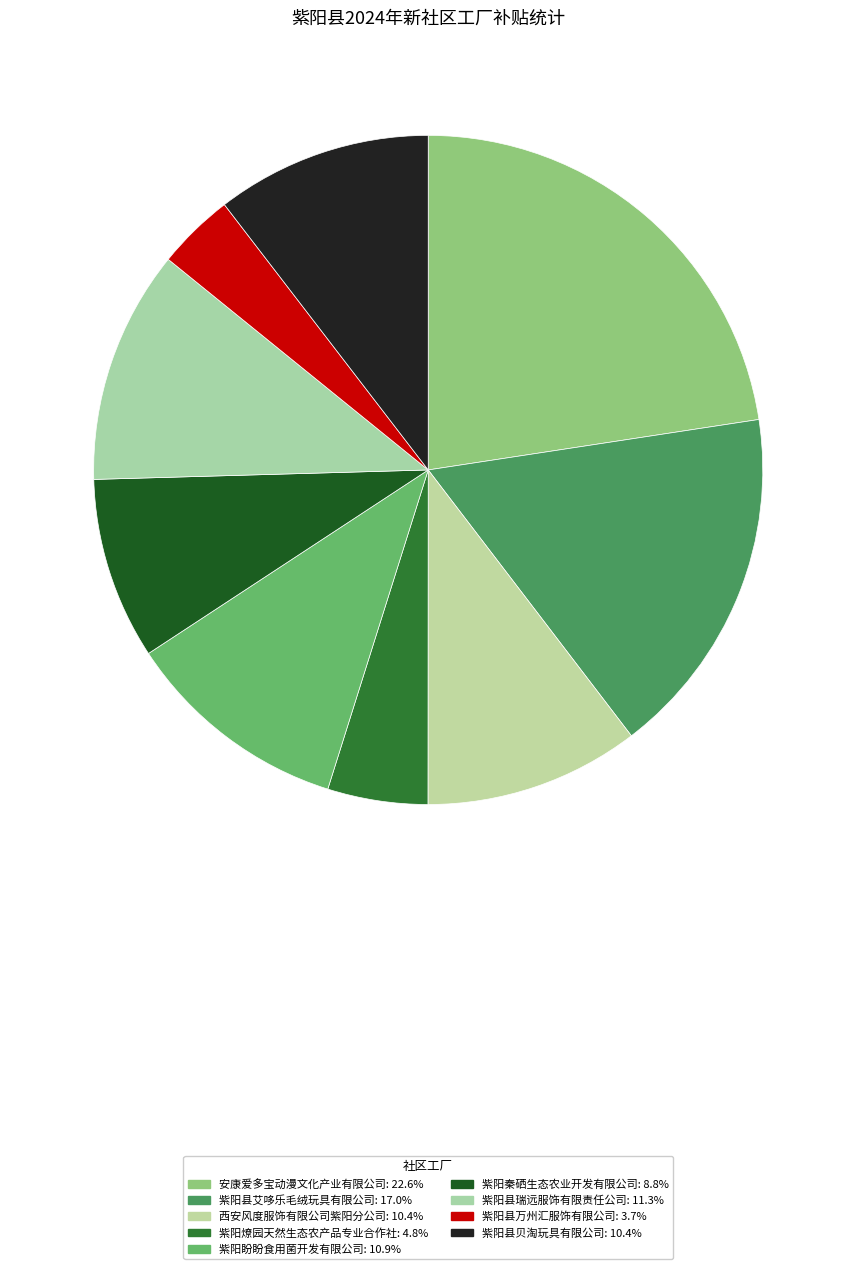

Is there any slice that represents more than half of the pie?

No